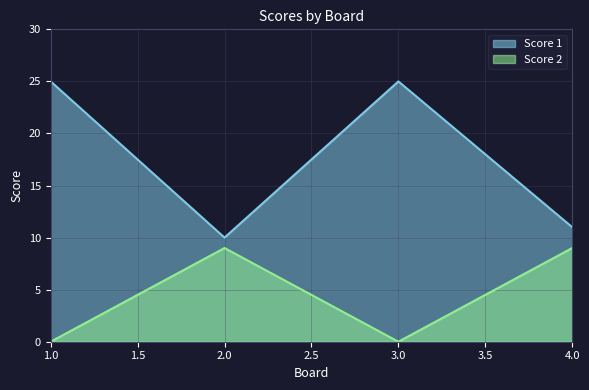

The value of Score 2 at 2.0 is 9. True or false?

True